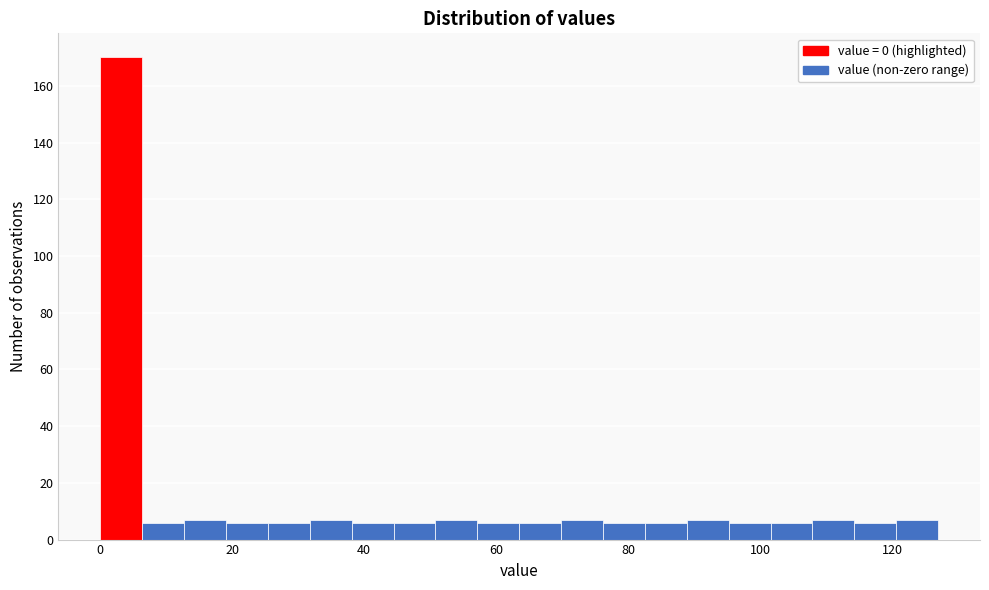

Read against the x-axis, roughly where is the centre of the tallest bar?

4